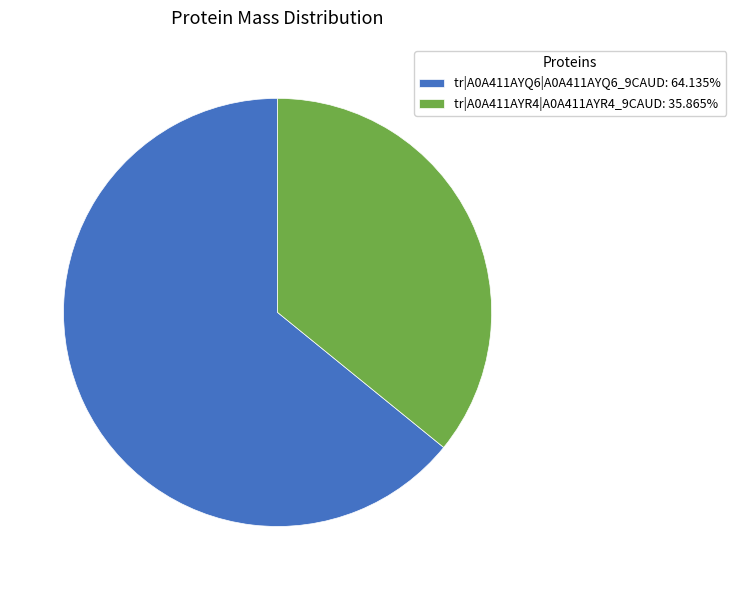

Which category has the biggest portion of the pie?

tr|A0A411AYQ6|A0A411AYQ6_9CAUD